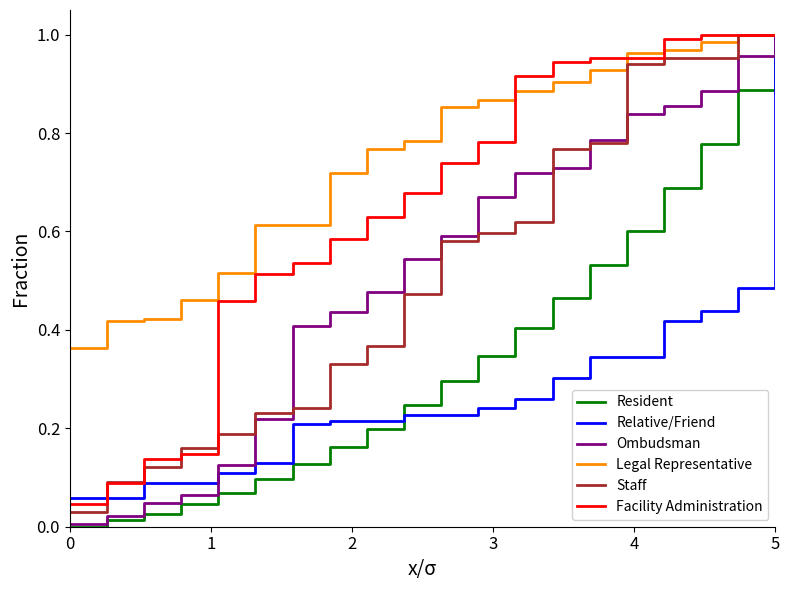

Which series has the largest range (max minus min)?

Resident